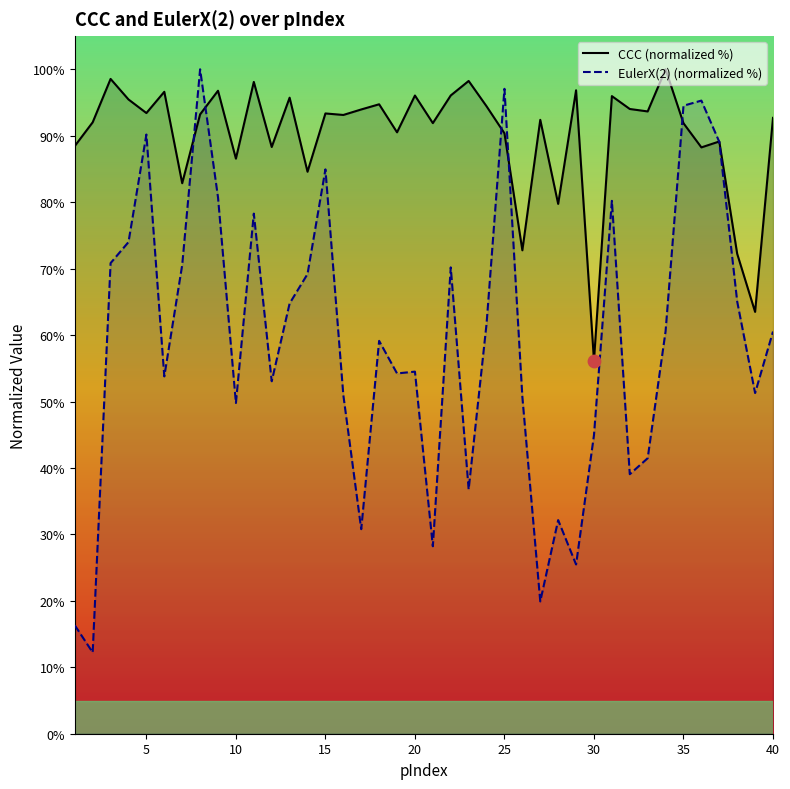

Which series has the largest total across all categories?

CCC (normalized %)